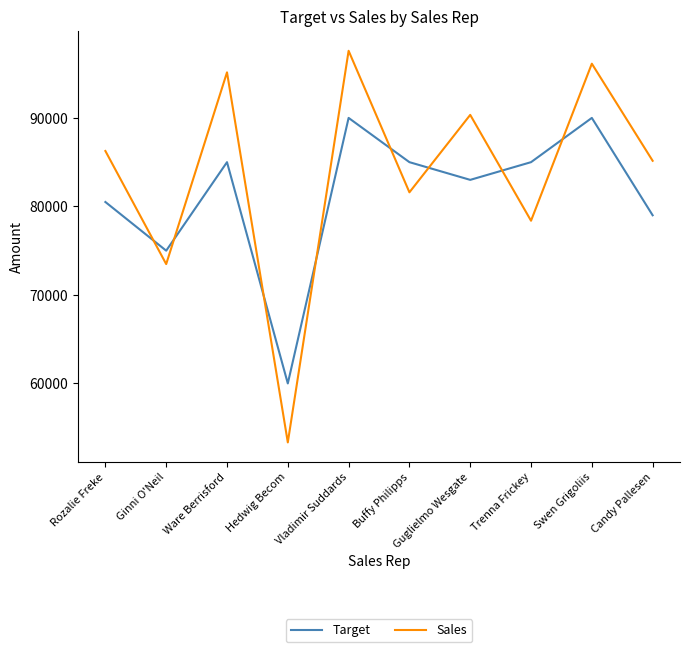

True or false: Sales has a value of 90342 at Guglielmo Wesgate.

True